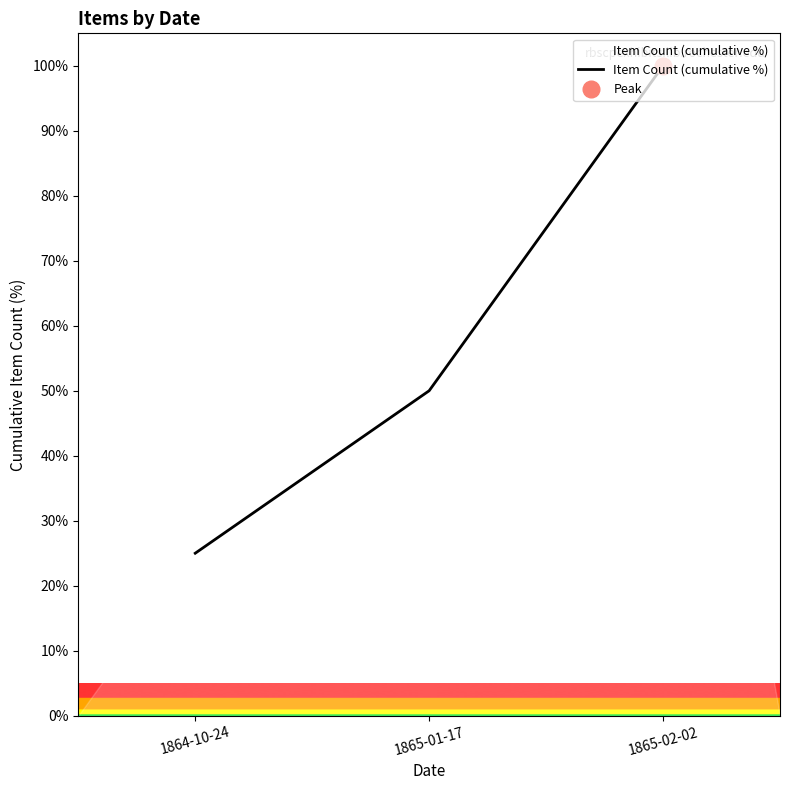

At which label is the value closest to 62?

1865-01-17